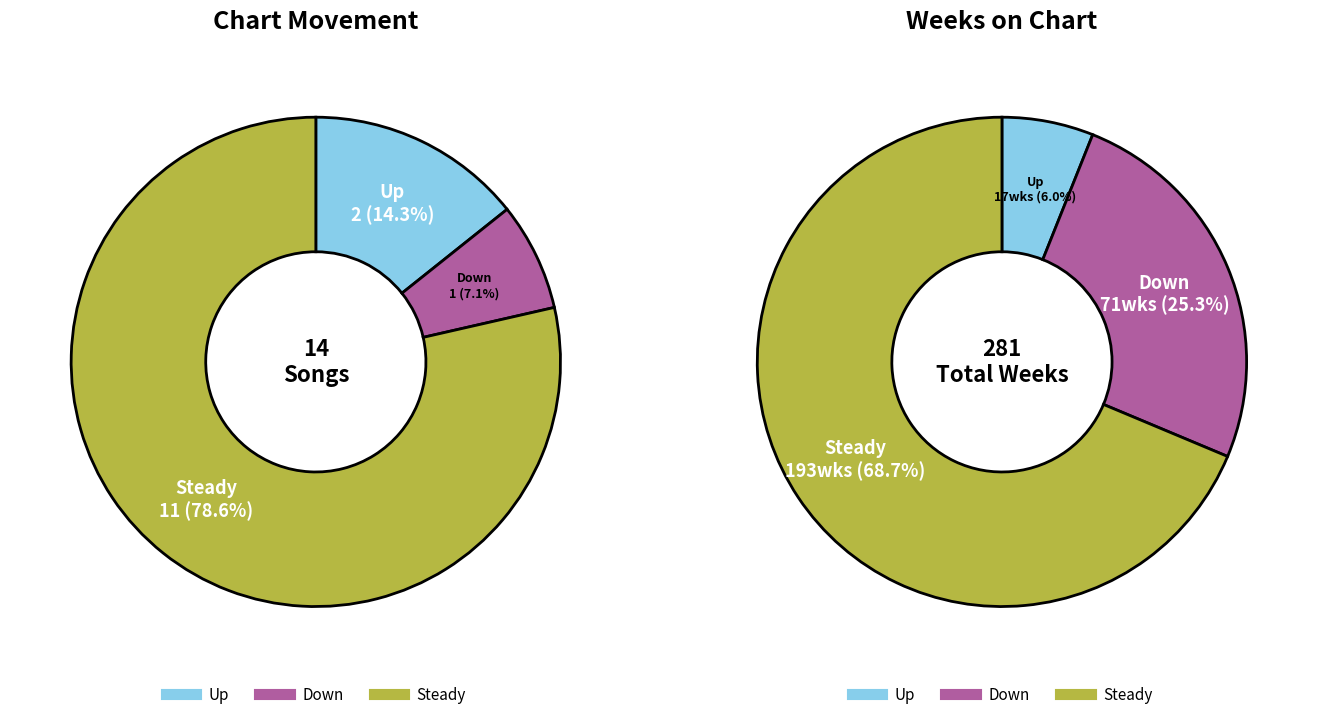

What percentage is the up slice, to the nearest percent?

14%